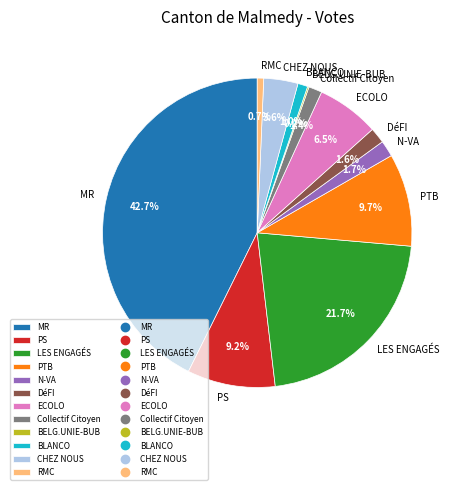

Which slice is the largest?

MR